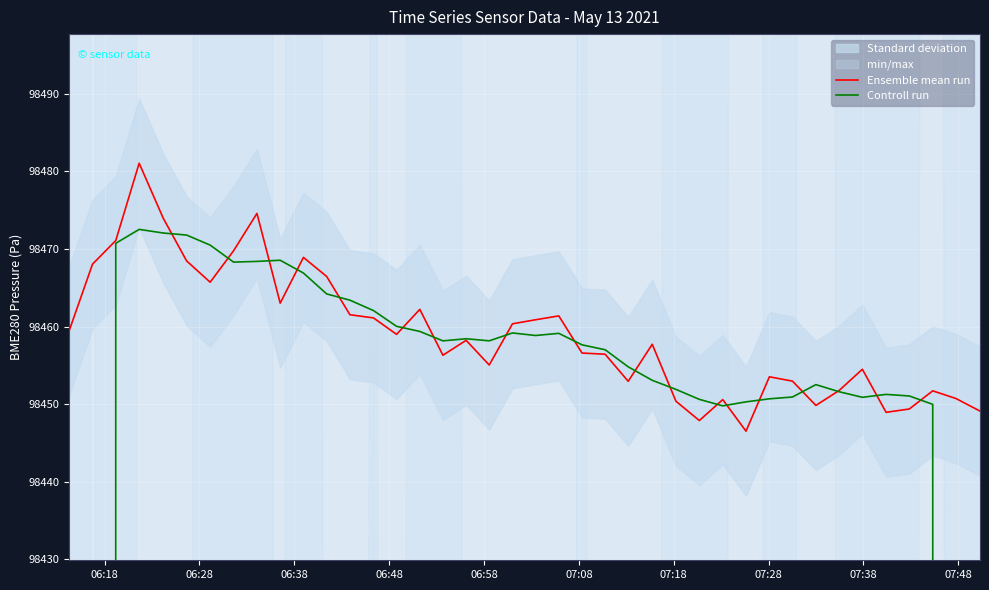

What is the difference between the second highest and minimum values in the Ensemble mean run series?

28.1